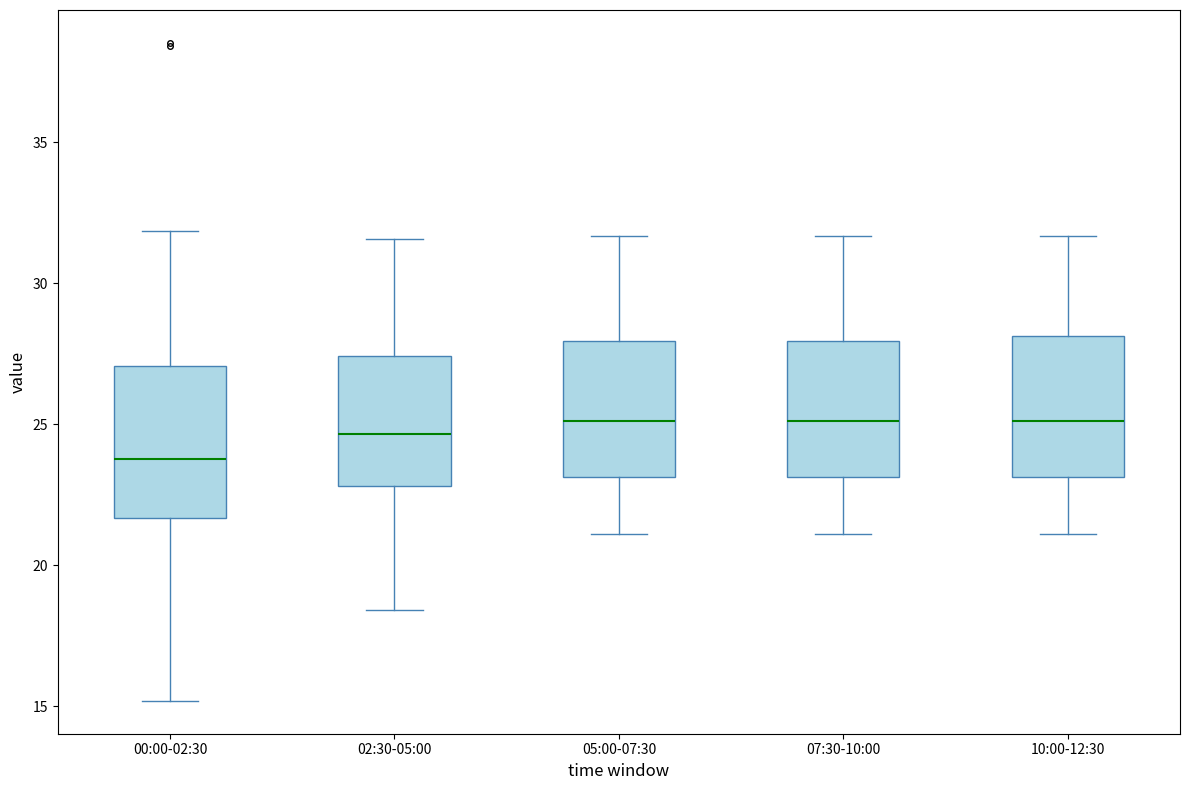

Reading left to right, transcribe this box plot: for each box, give where its median line is, the range the box spans, and where its two whiskers end, as read against the y-axis. The values are not printed on the chart, so give them approximately, as read against the axis.

00:00-02:30: median 24.0, box 21.5 to 27.0, whiskers 15.0 to 32.0
02:30-05:00: median 24.5, box 23.0 to 27.5, whiskers 18.5 to 31.5
05:00-07:30: median 25.0, box 23.0 to 28.0, whiskers 21.0 to 31.5
07:30-10:00: median 25.0, box 23.0 to 28.0, whiskers 21.0 to 31.5
10:00-12:30: median 25.0, box 23.0 to 28.0, whiskers 21.0 to 31.5